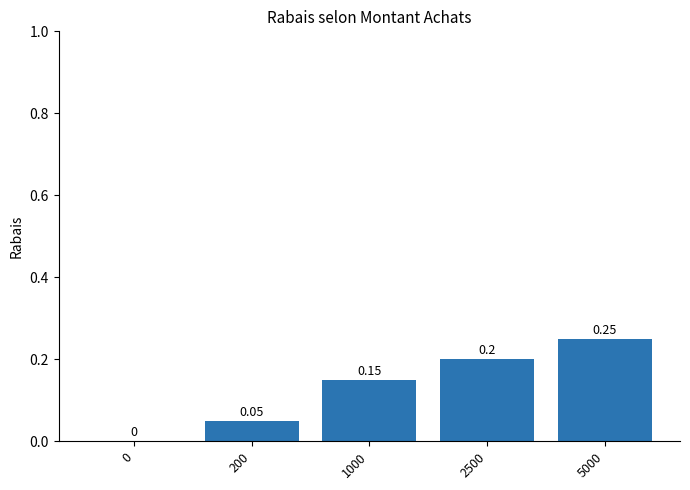

Are the bars grouped side by side (vs. stacked)?

No